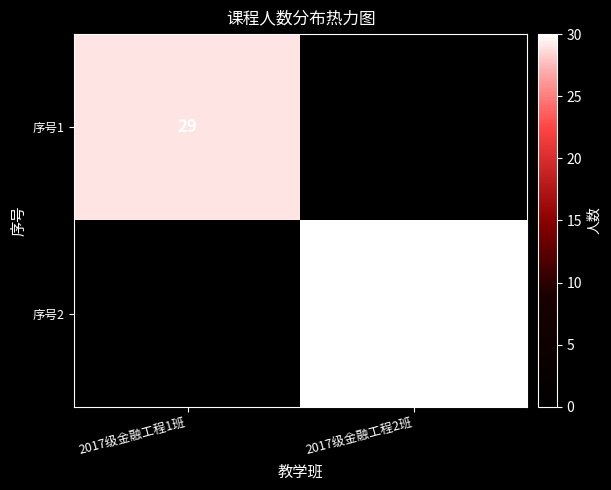

Is it true that 序号1 equals 29 at 2017级金融工程1班?

True